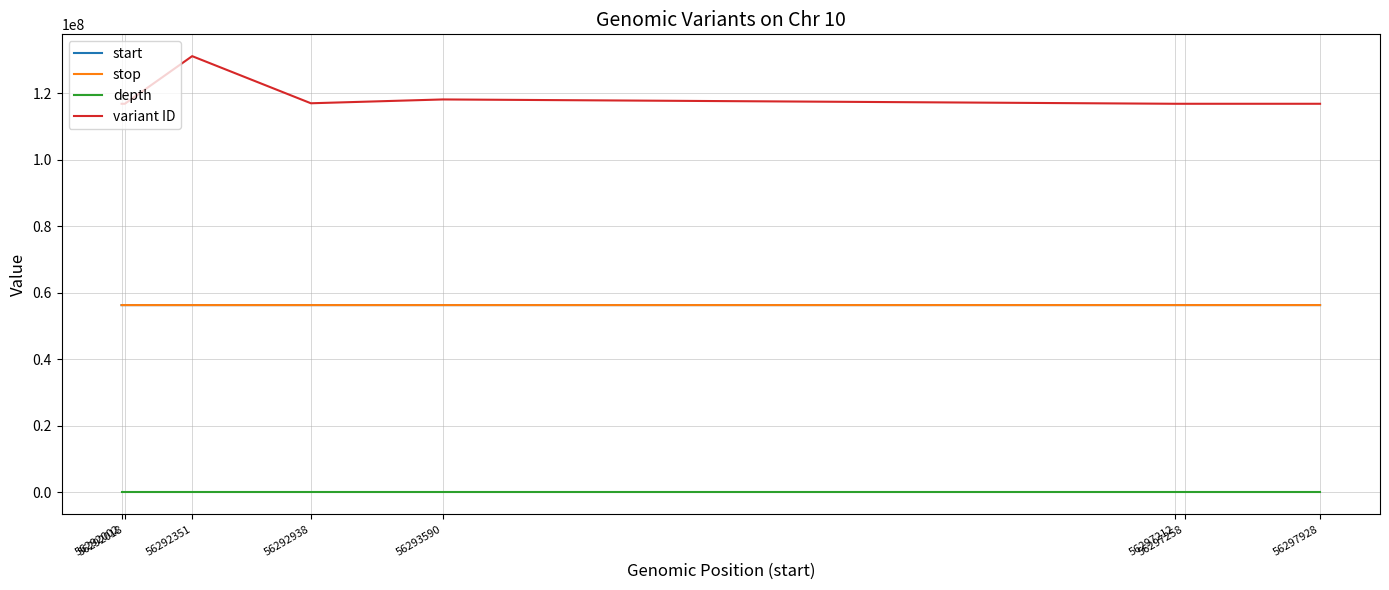

Between 56292351 and 56297258, which series saw the biggest shift?

variant ID